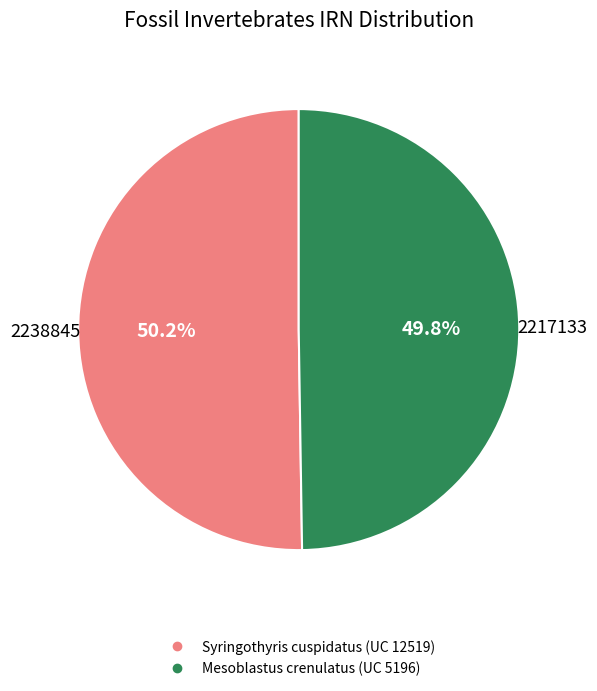

What is the ratio of the value at Syringothyris cuspidatus (UC 12519) to the value at Mesoblastus crenulatus (UC 5196)?

1.0